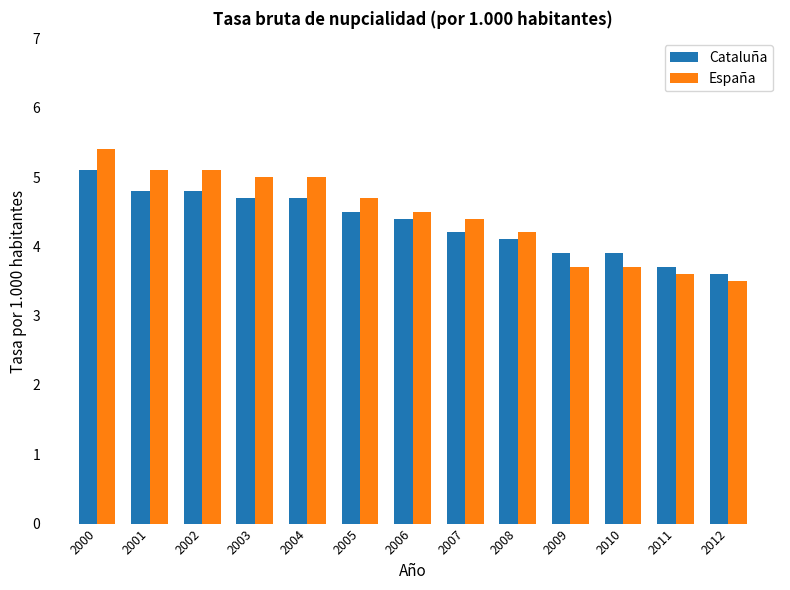

How many data points does each series have?

13